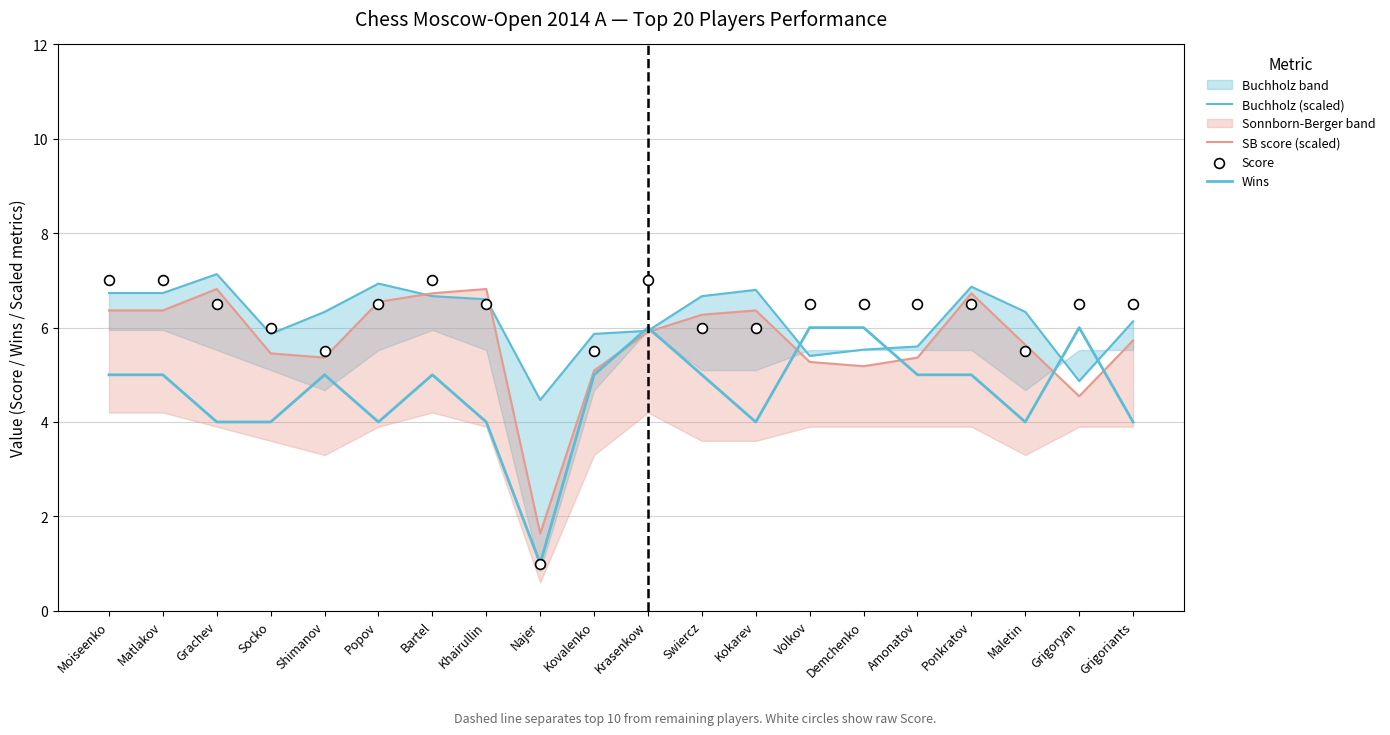

Is the value of Wins at Swiercz greater than the value of Score at Ponkratov?

No